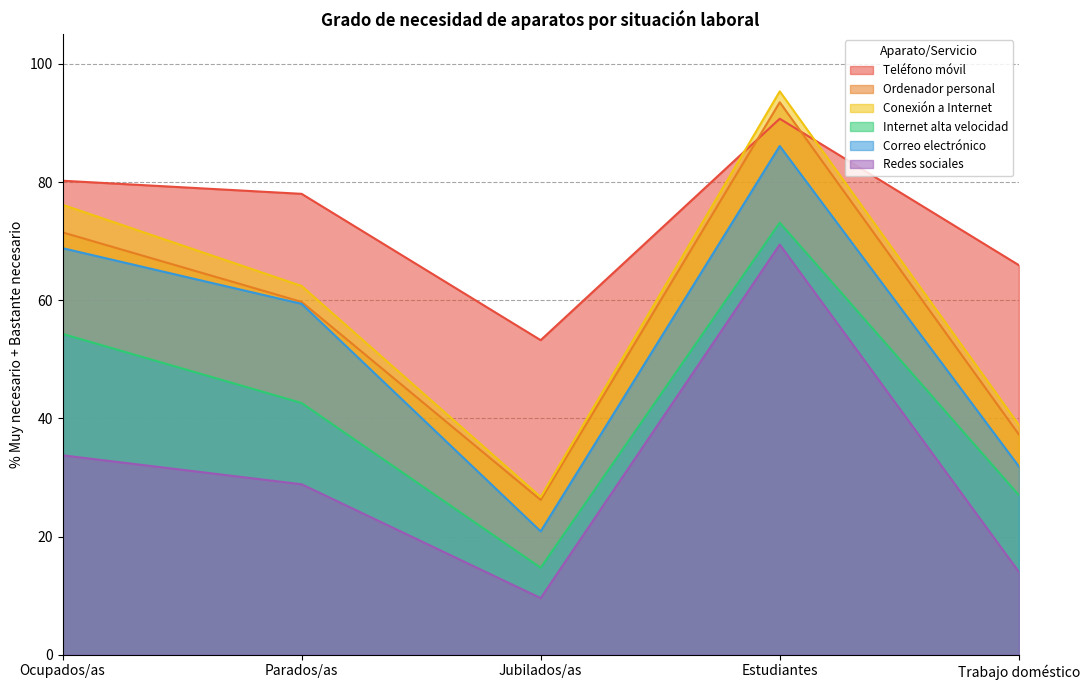

Which series has the largest total across all categories?

Teléfono móvil